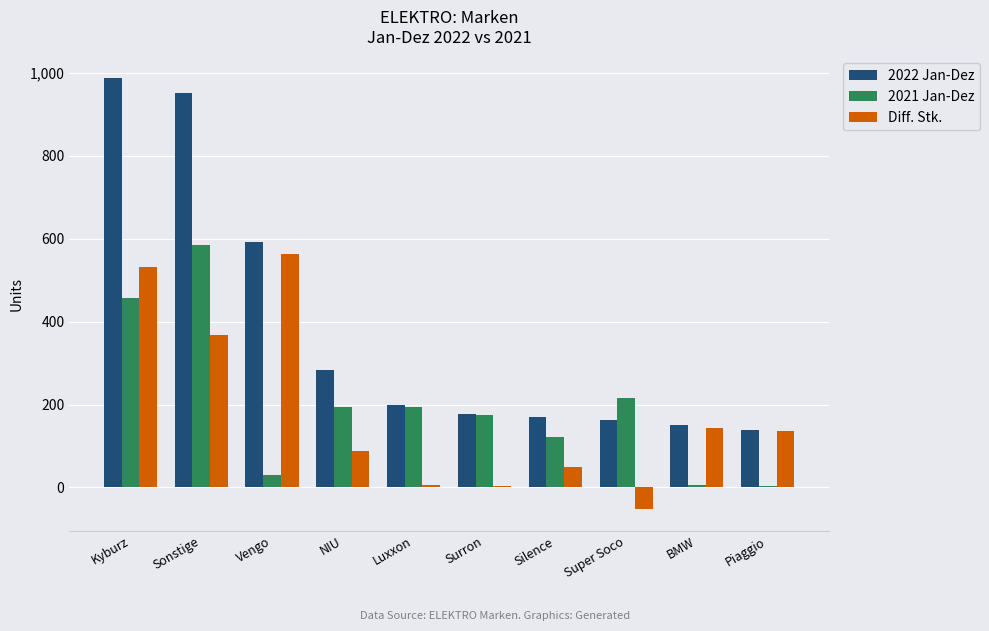

What is the difference between the Diff. Stk. values at Surron and Silence?

45